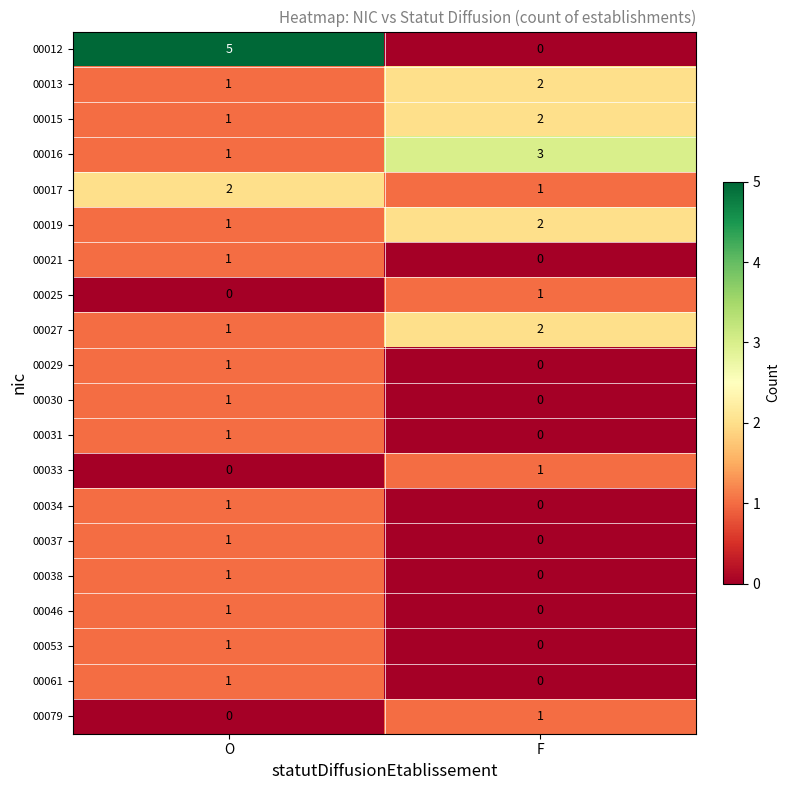

What is the total value across all series at F?

15